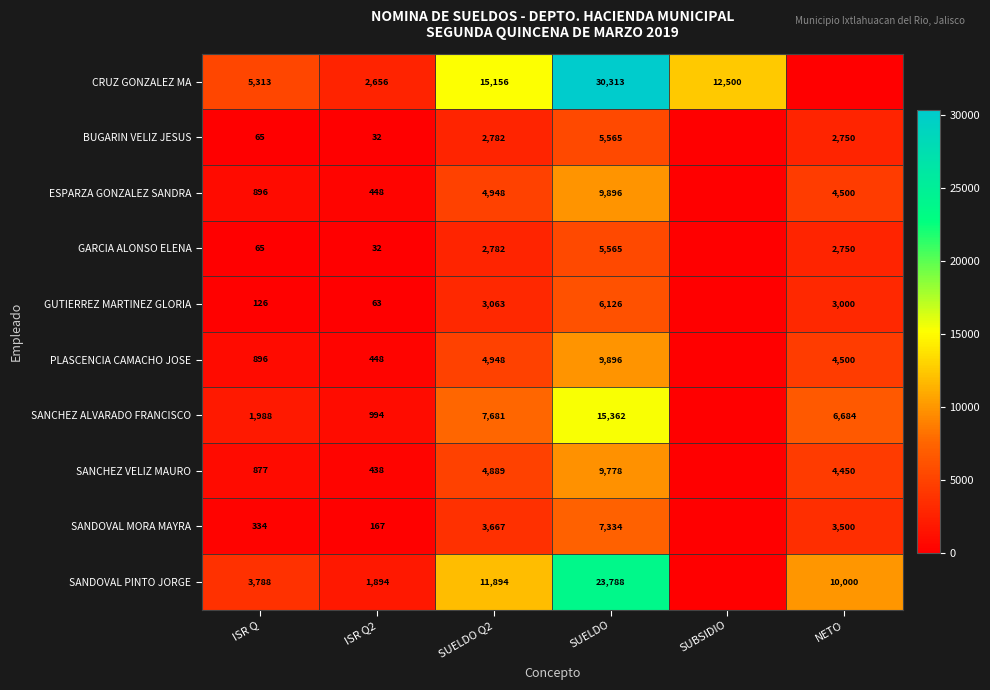

Is it true that BUGARIN VELIZ JESUS equals 4298 at NETO?

False